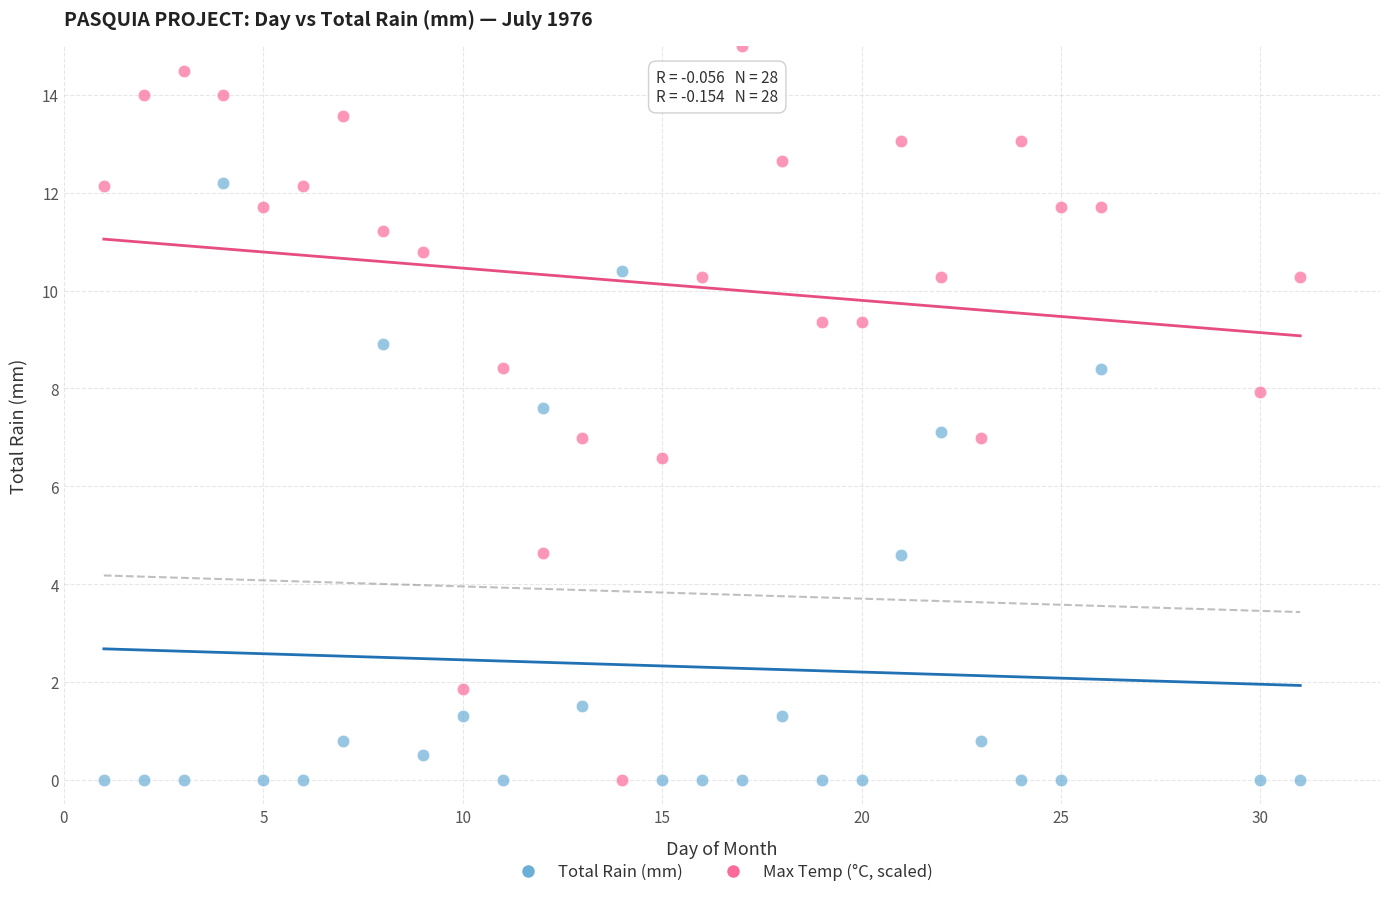

Which series contains the highest Y value?

Max Temp (°C, scaled)